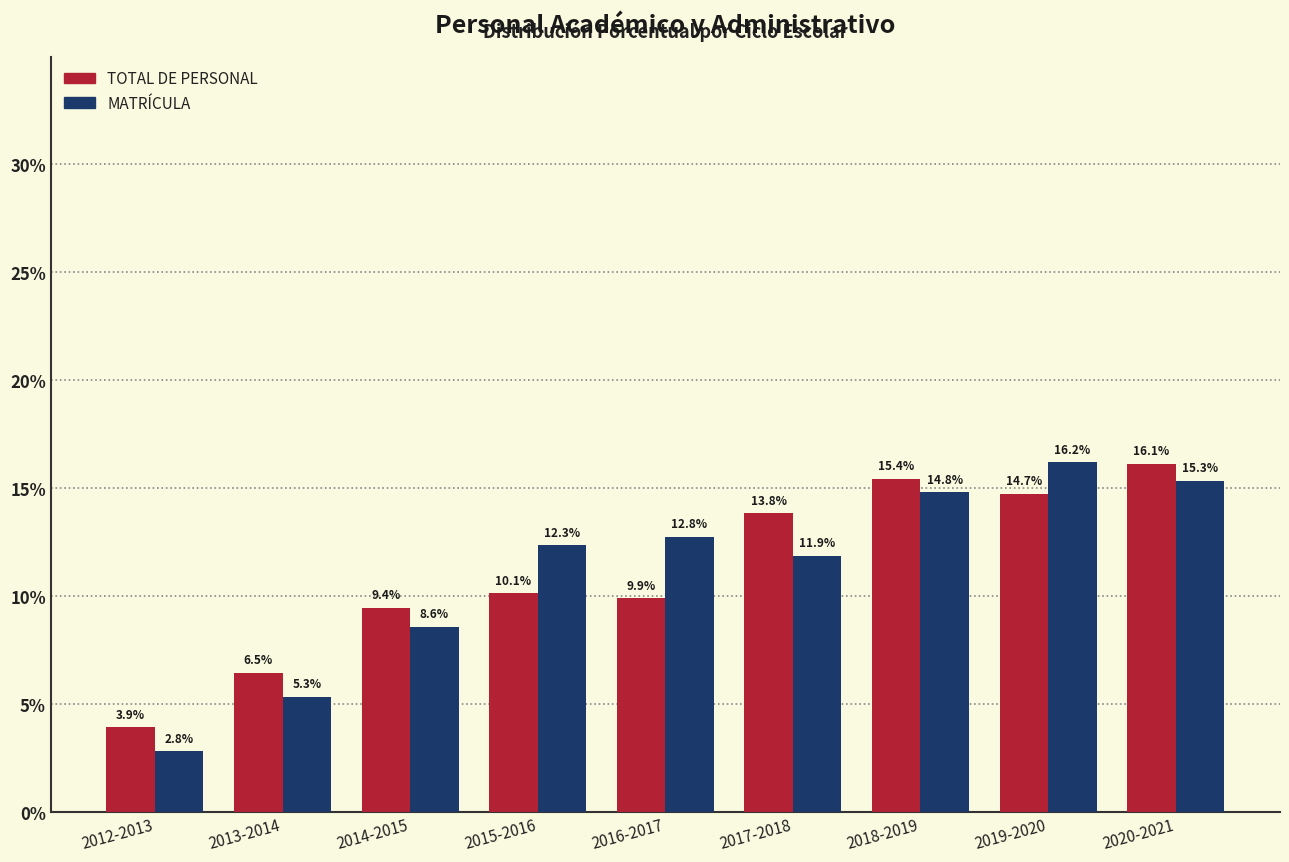

Reading left to right, list all the values displayed in this chart.

TOTAL DE PERSONAL: 3.9	6.5	9.4	10.1	9.9	13.8	15.4	14.7	16.1
MATRÍCULA: 2.8	5.3	8.6	12.3	12.8	11.9	14.8	16.2	15.3